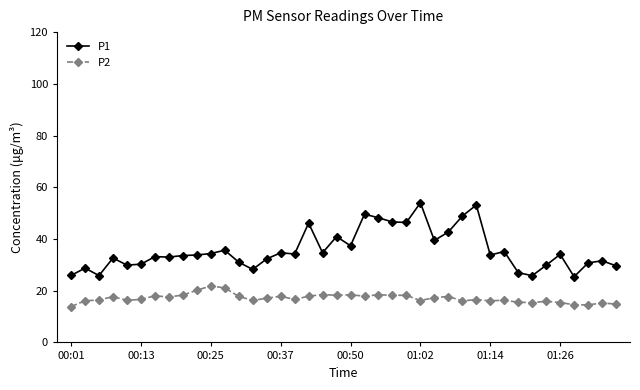

What is the highest value of the P1 series?

54.0